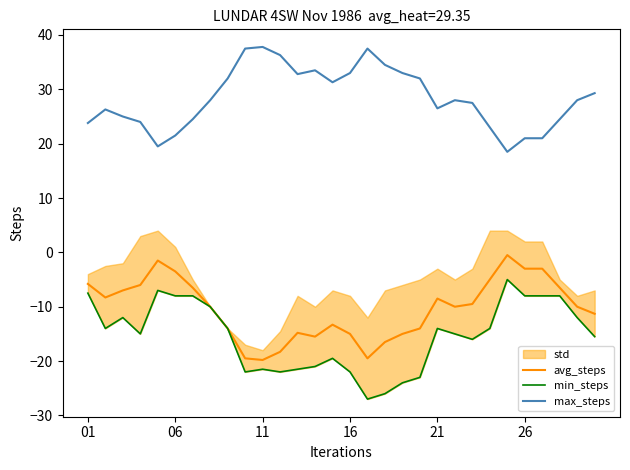

How many interior local valleys does the avg_steps series have?

5